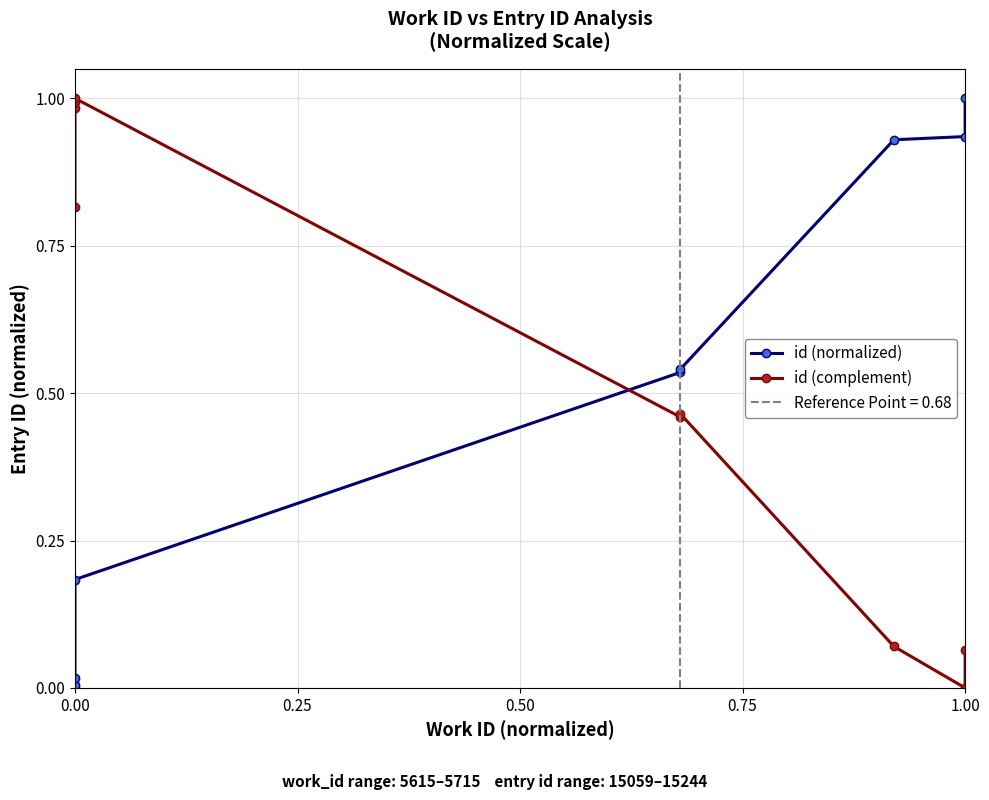

What is the difference between the highest and lowest values at 0.00?

0.8